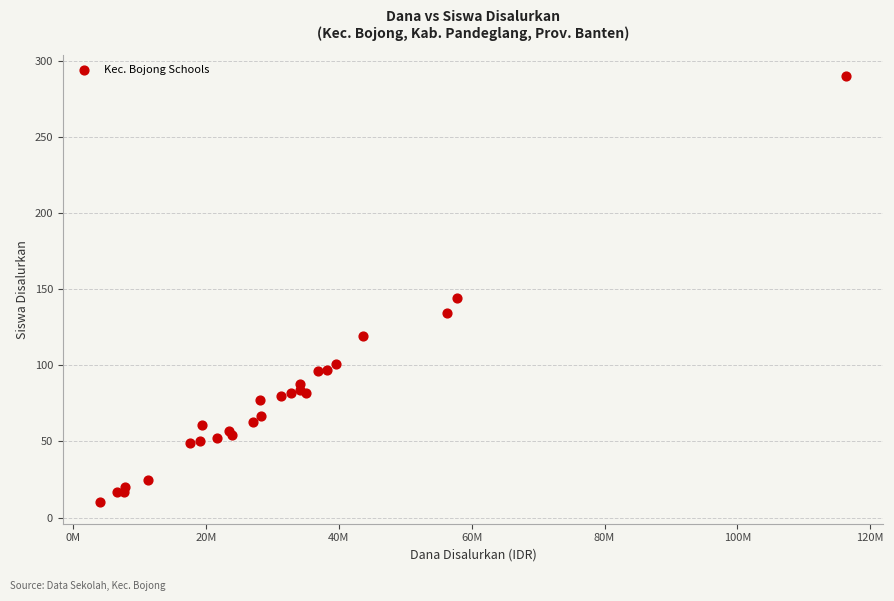

What Y value in the scatter plot is closest to 150?

144